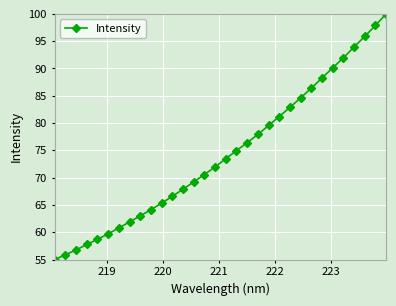

What is the value of the 21st point from the left?

79.6